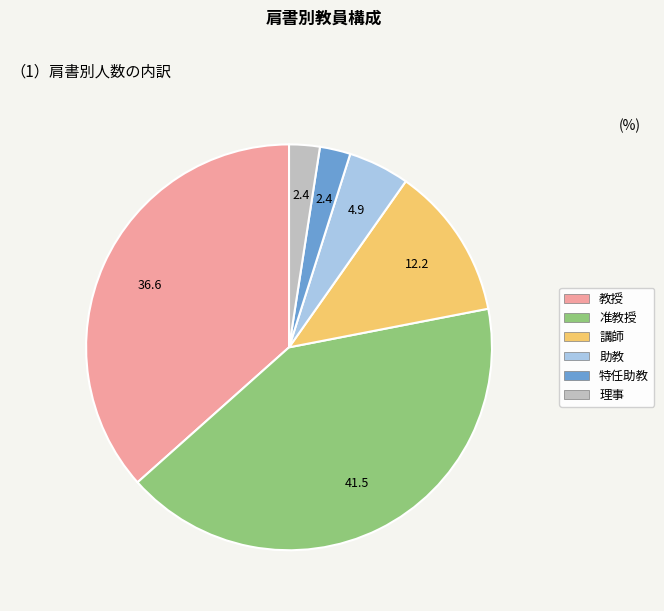

Do 准教授 and 講師 together represent more than half of the pie?

Yes